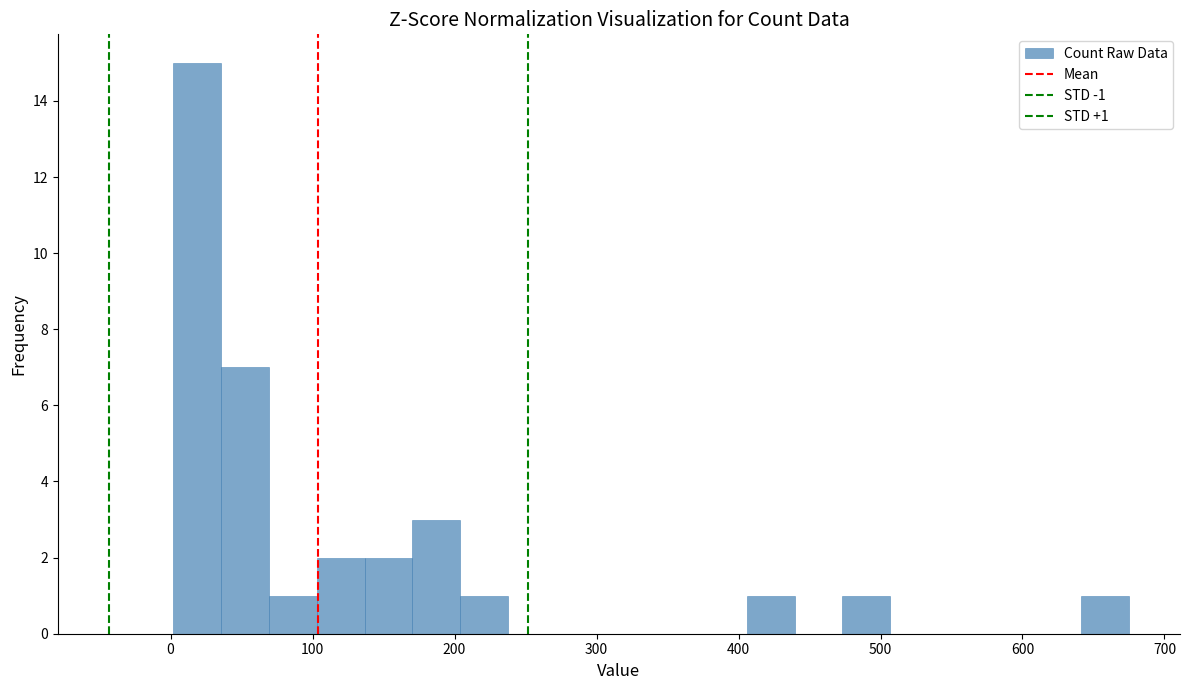

Around what value on the x-axis is the tallest bar? Give the approximate position of its centre, as read against the axis.

20